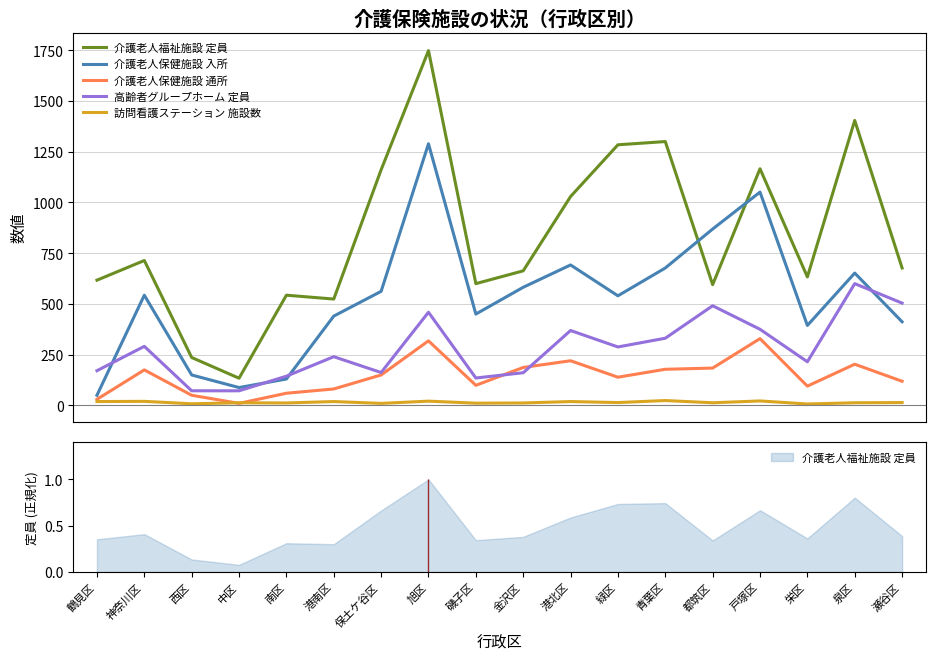

Is this an area chart (filled region under the line)?

No